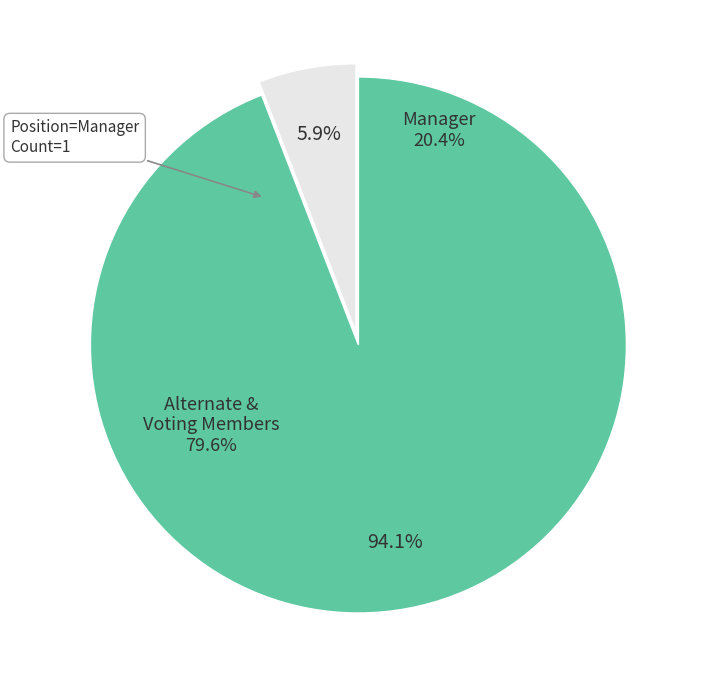

Is there a majority slice in this chart?

Yes